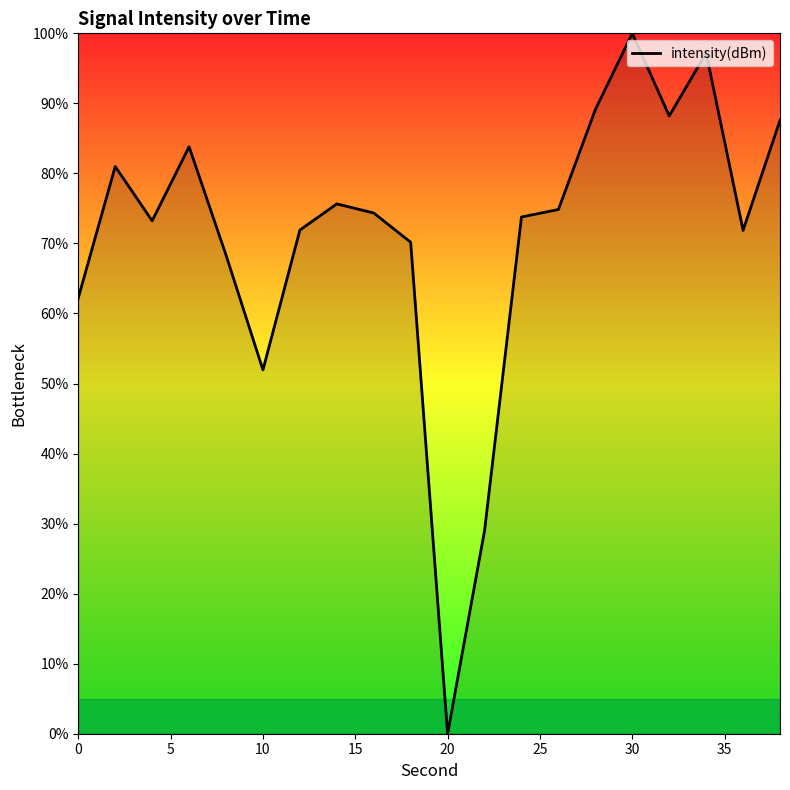

How many interior local peaks (higher than both neighbors) does the data have?

5